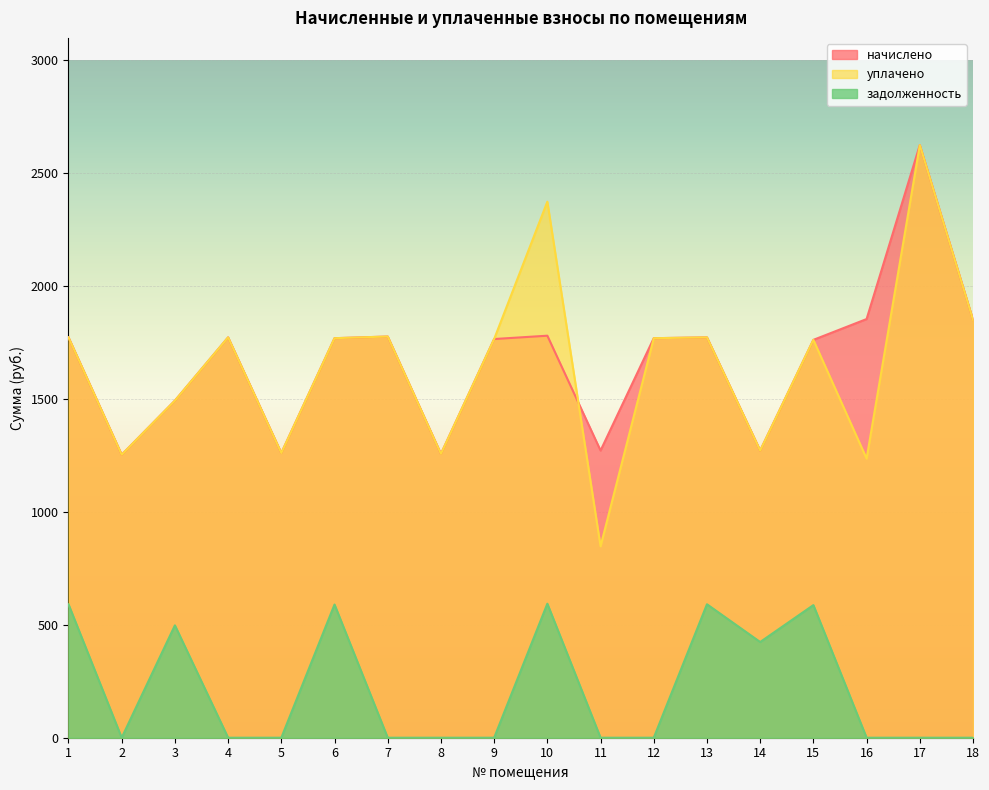

How many values in the задолженность series exceed 0?

7